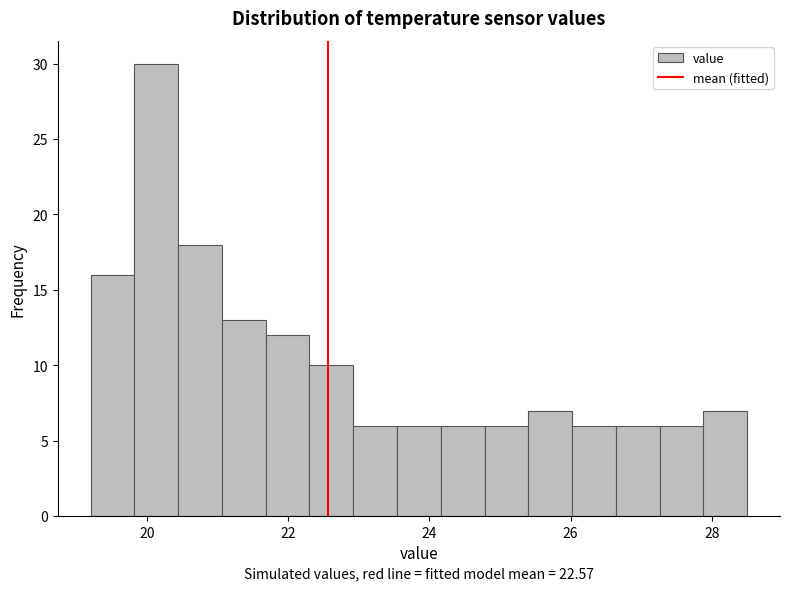

Read against the x-axis, roughly where is the centre of the tallest bar?

20.2